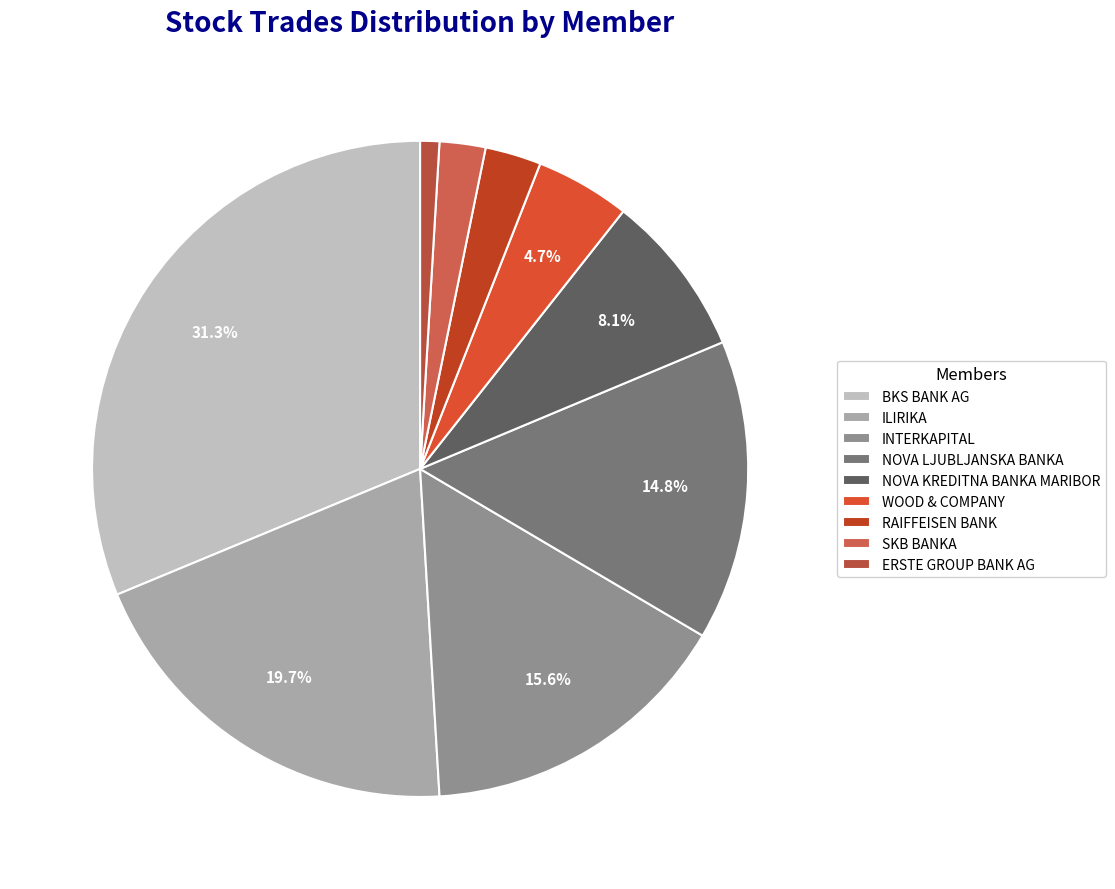

Is it true that WOOD & COMPANY is 12% of the pie?

False